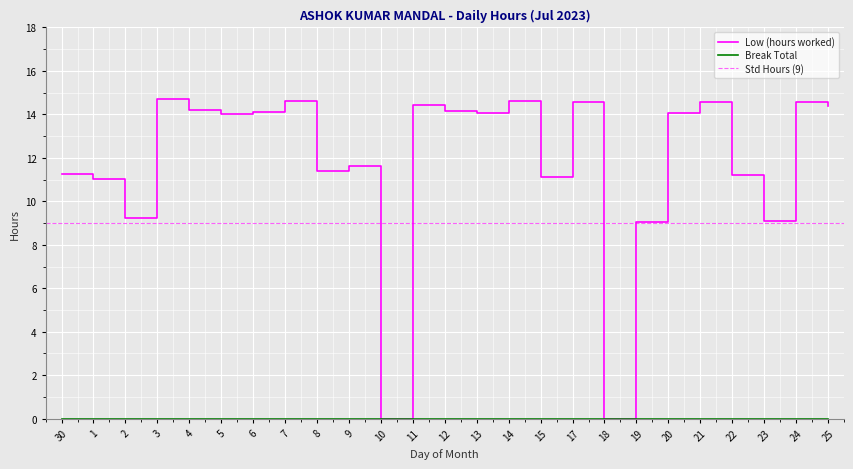

Is it true that the value at 24 is 24.7?

False